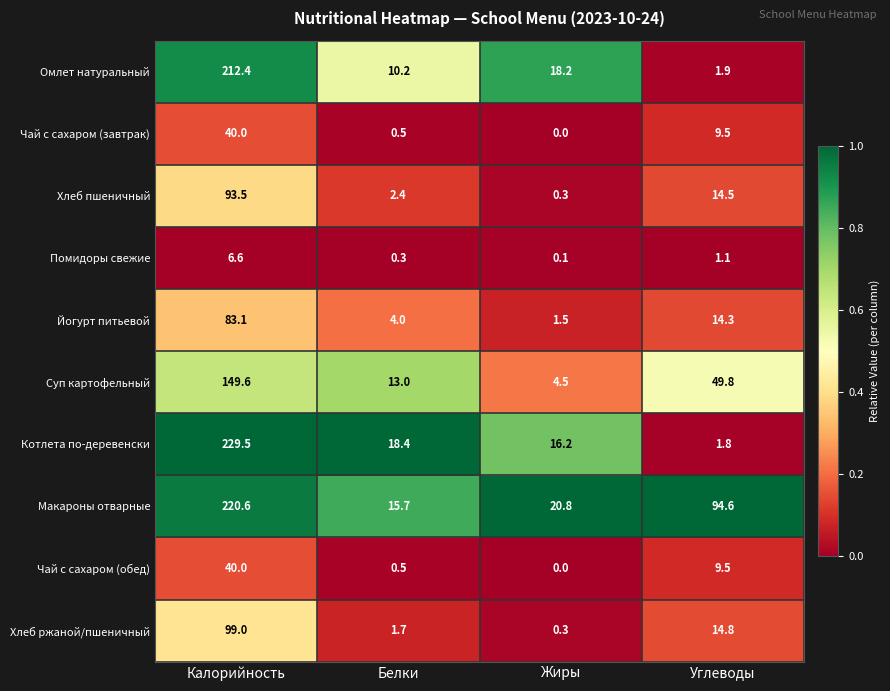

At which label does Суп картофельный first exceed 49?

Калорийность